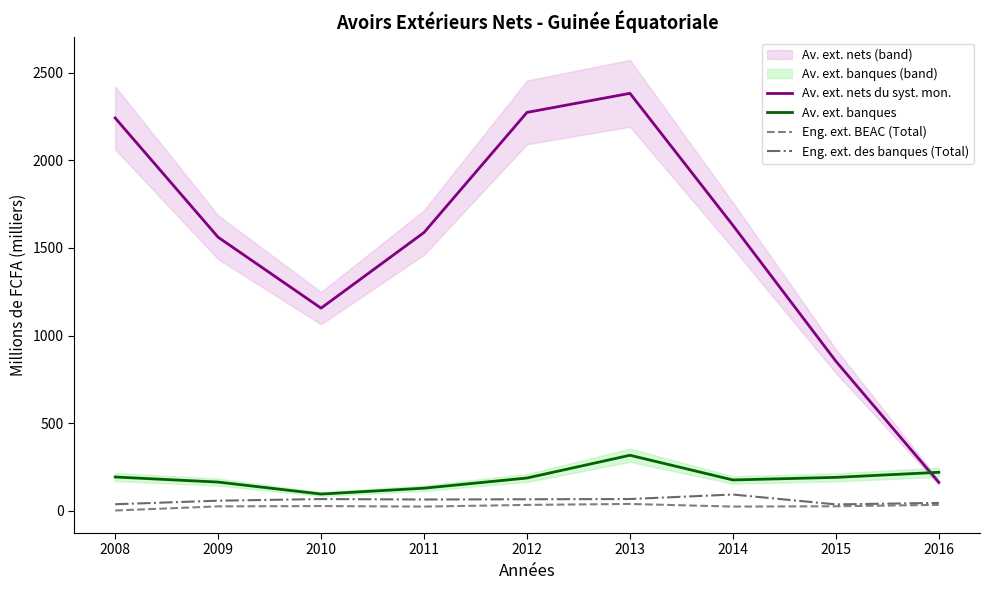

What are all the series names shown in the legend?

Av. ext. nets du syst. mon., Av. ext. banques, Eng. ext. BEAC (Total), Eng. ext. des banques (Total)